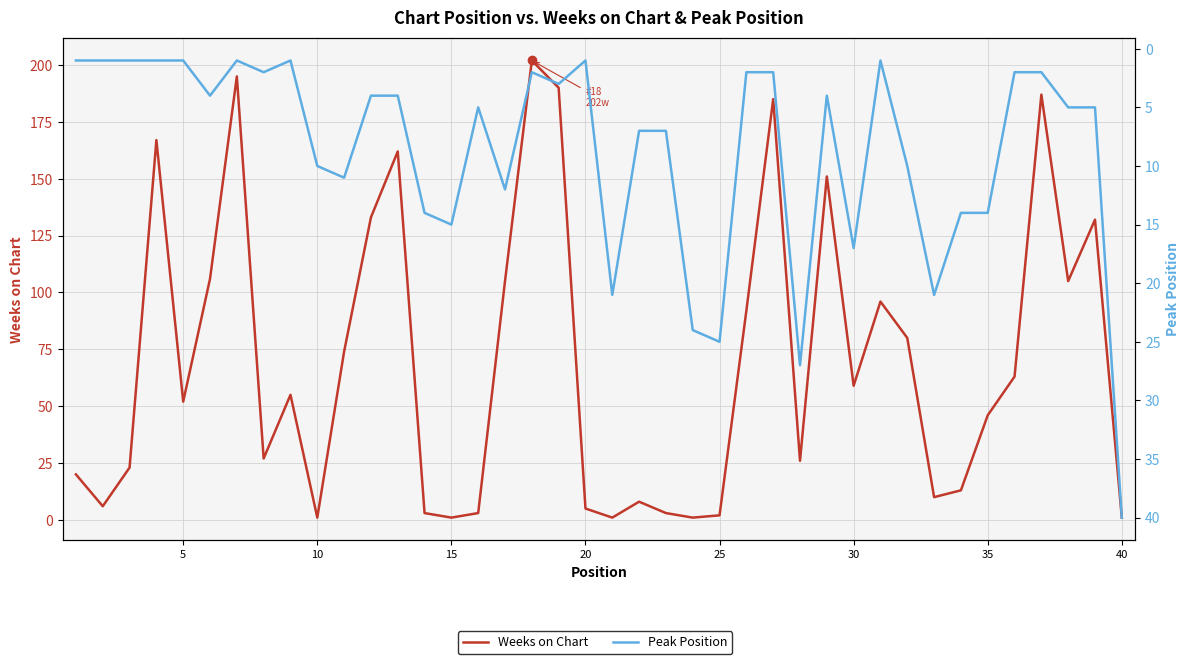

How many lines are shown in the chart?

2